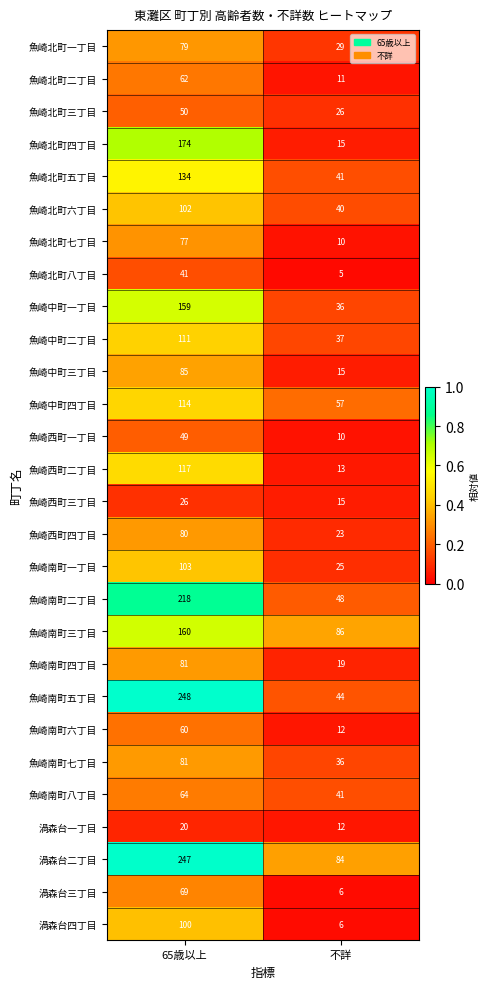

What is the average value of the 渦森台一丁目 series?

16